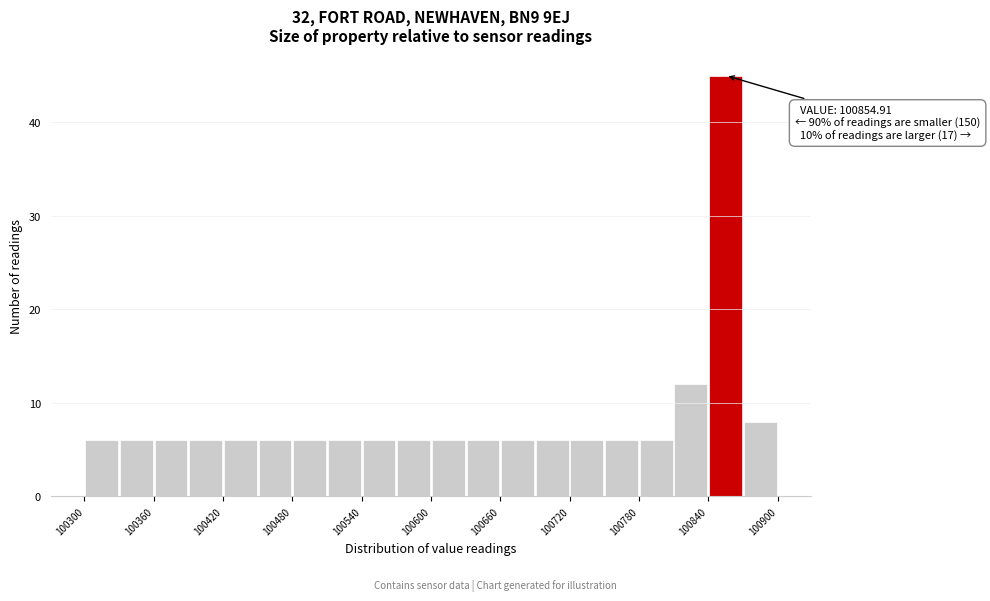

Read against the x-axis, roughly where is the centre of the tallest bar?

100860